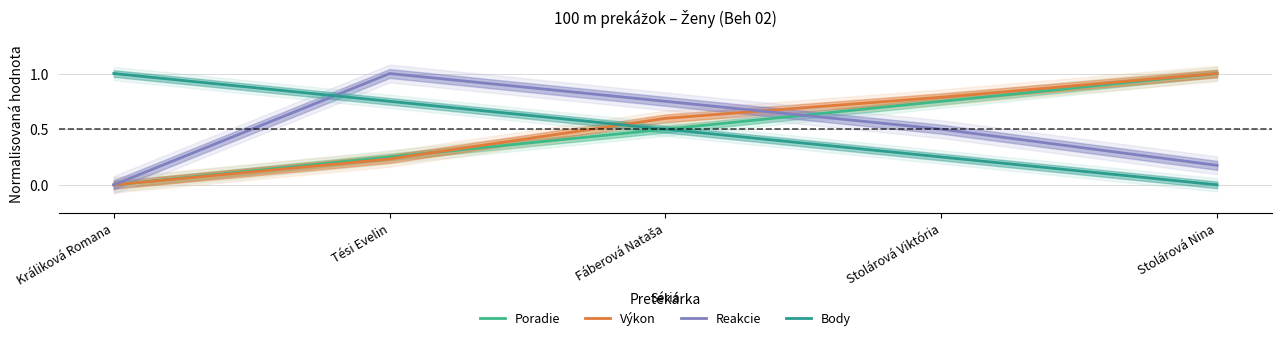

List the series in order of their peak value, lowest first.

Poradie, Výkon, Reakcie, Body